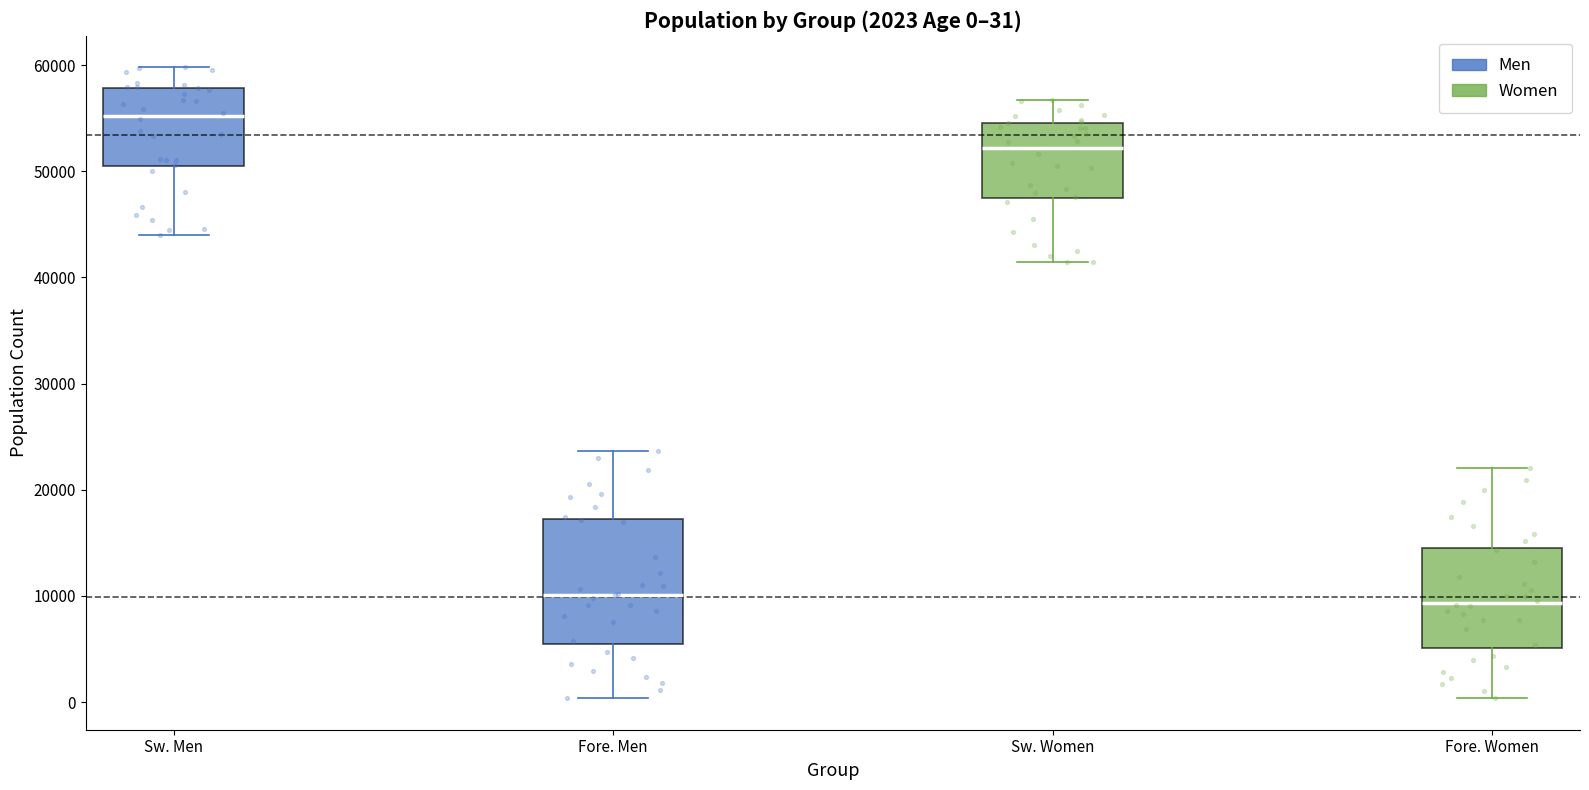

Which box's median line is the highest?

Sw. Men